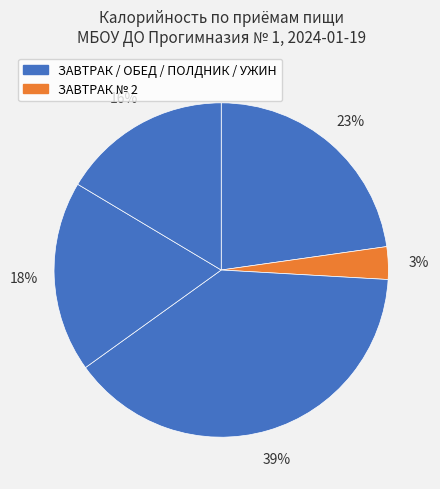

How many segments does this pie chart have?

5